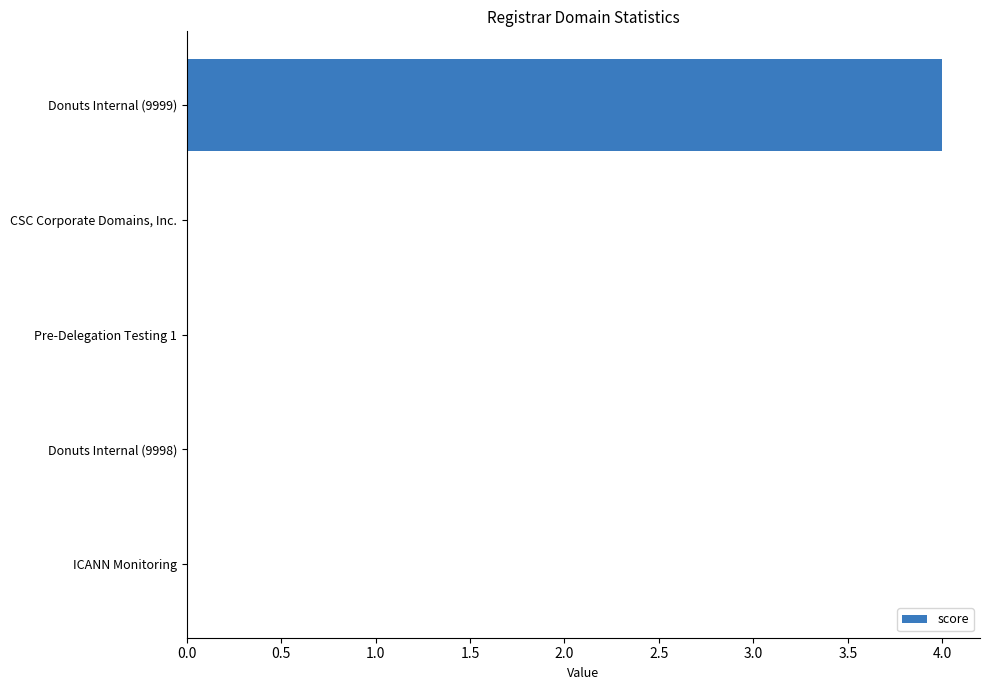

The value at Pre-Delegation Testing 1 is 0. True or false?

True